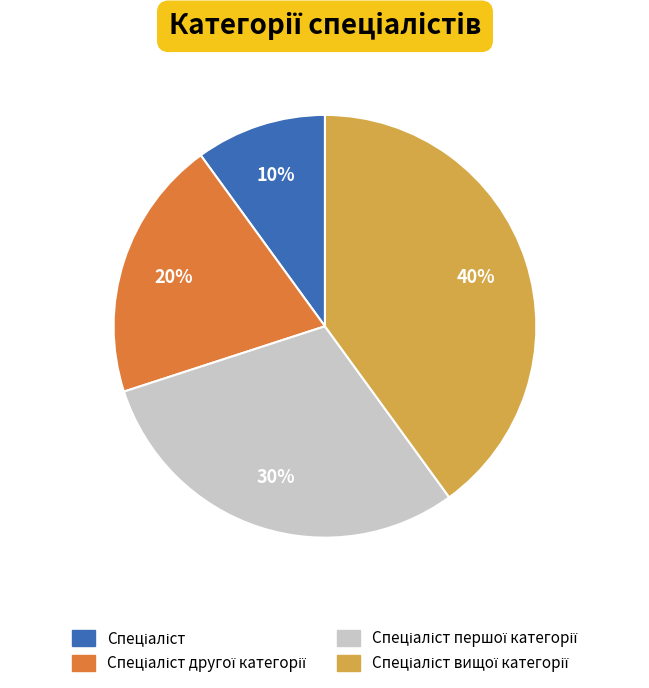

To the nearest percent, what is the average slice percentage?

25%